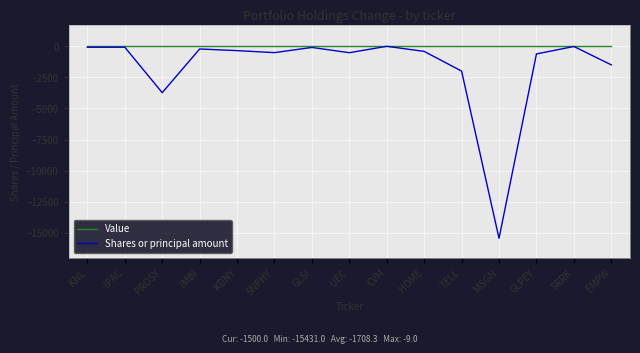

The Shares or principal amount series shows -5496 at MSGN. True or false?

False